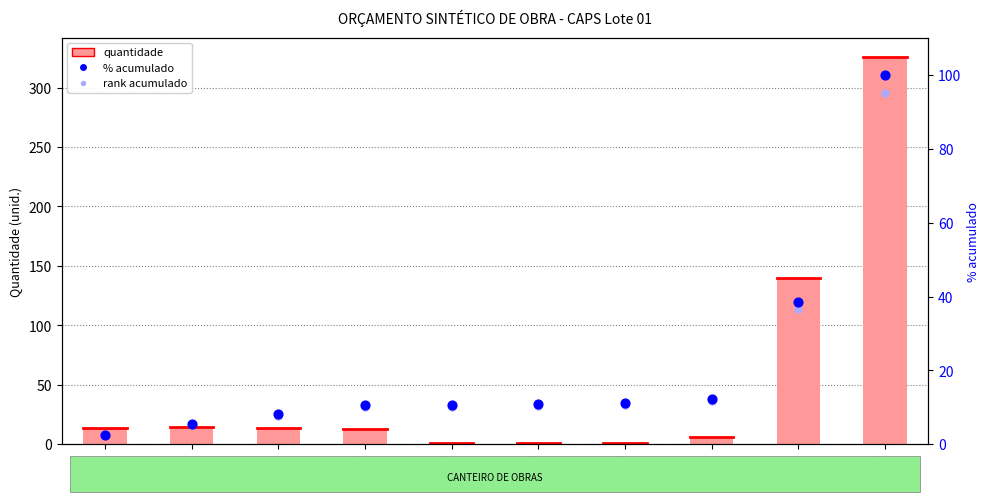

At how many categories does at least one series exceed 317?

1